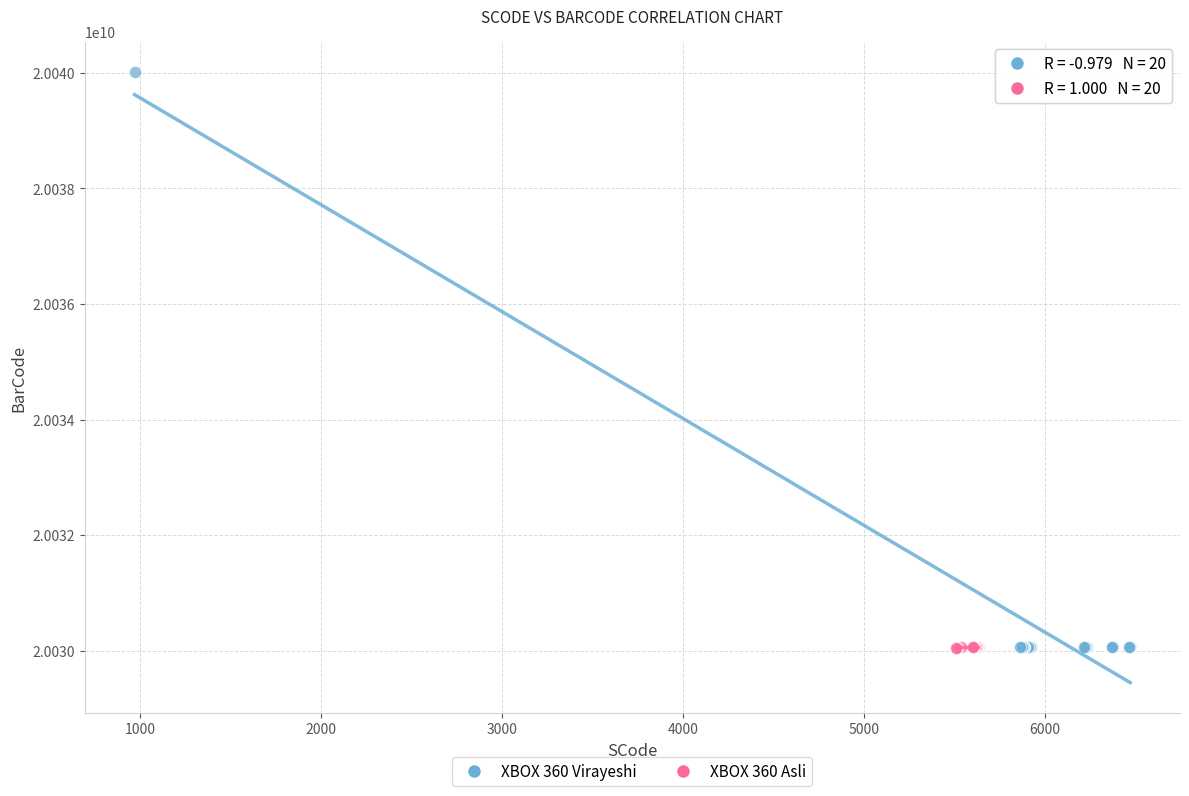

Which series has the widest spread of Y values?

XBOX 360 Virayeshi